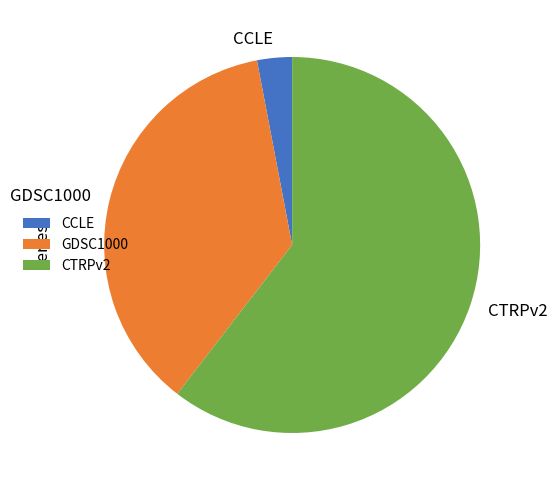

Which has a higher value, CTRPv2 or GDSC1000?

CTRPv2